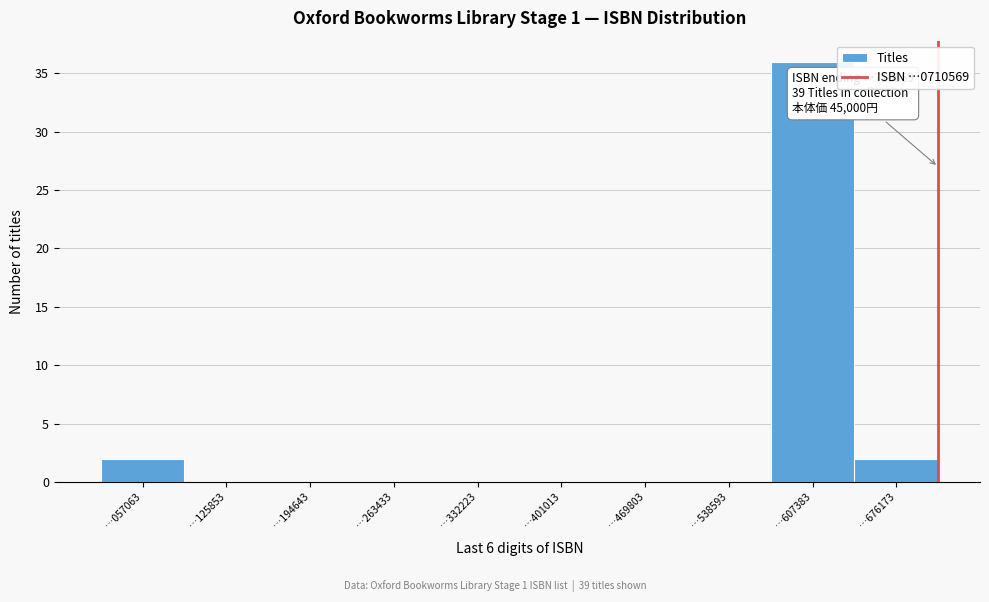

Which range on the x-axis has the tallest bar?

570000 to 640000